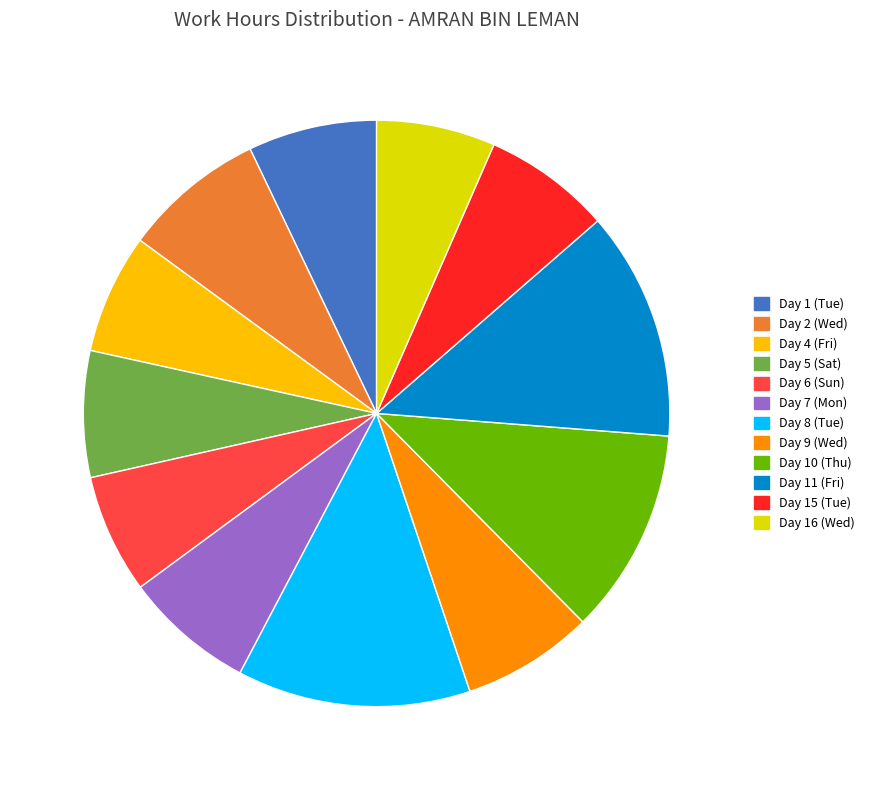

Does Day 6 (Sun) represent more than half of the total?

No